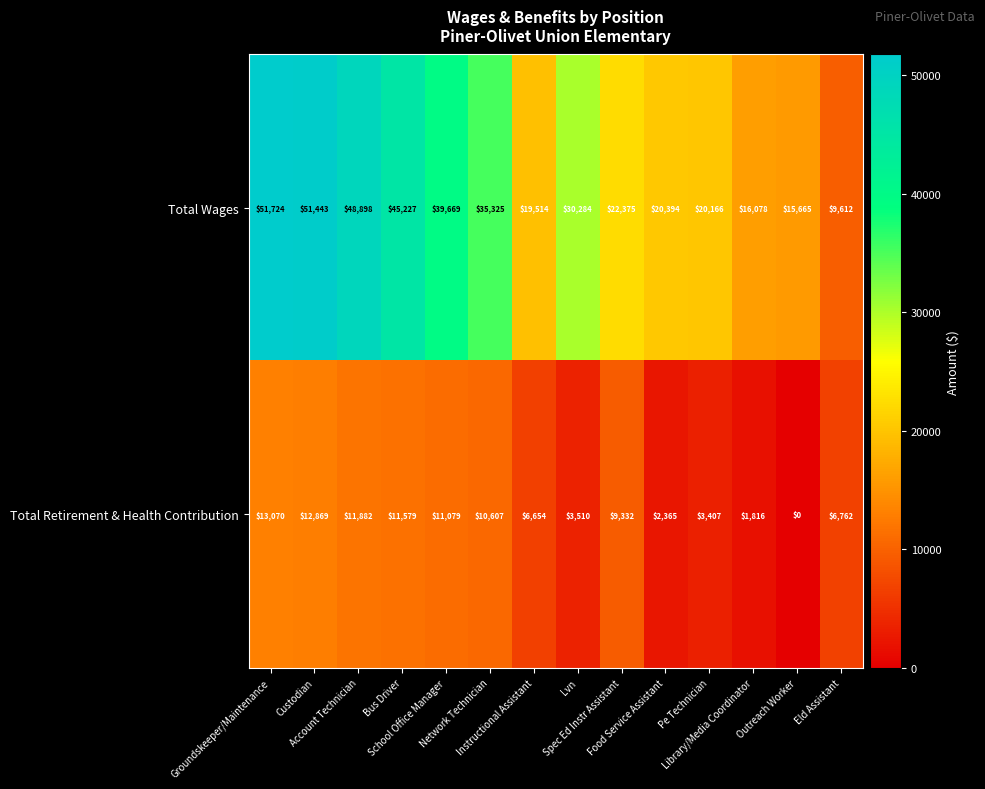

Which label corresponds to the smallest value in the chart?

Outreach Worker